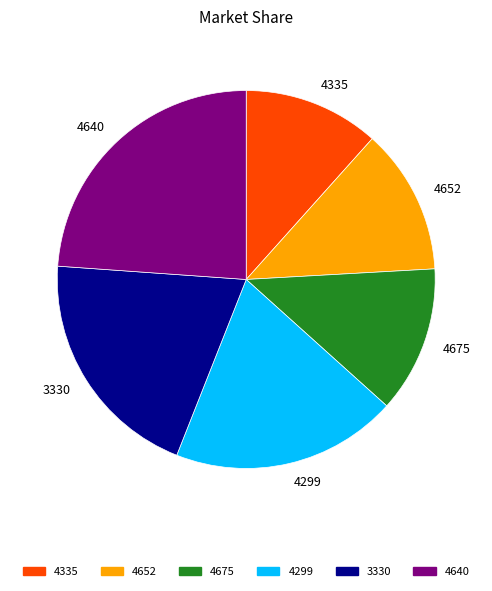

Does any single category account for the majority?

No